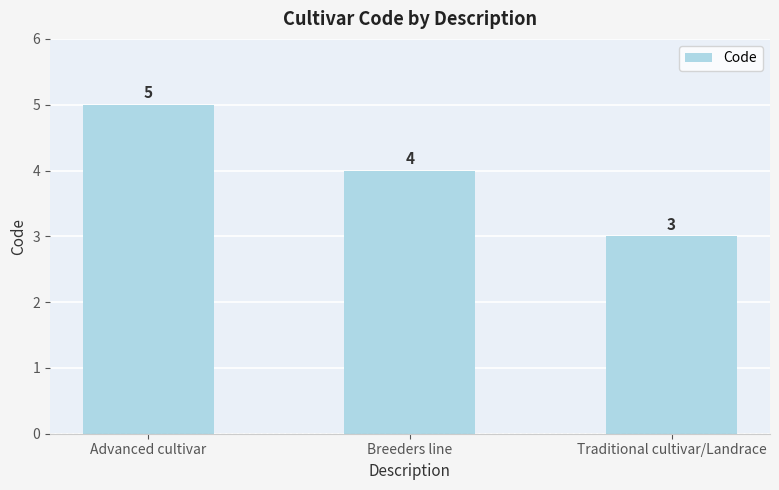

What is the greatest value displayed?

5